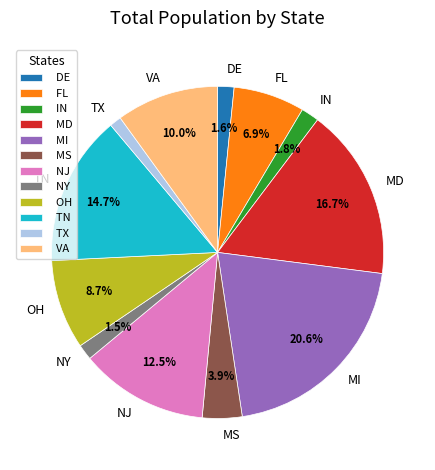

How many segments does this pie chart have?

12